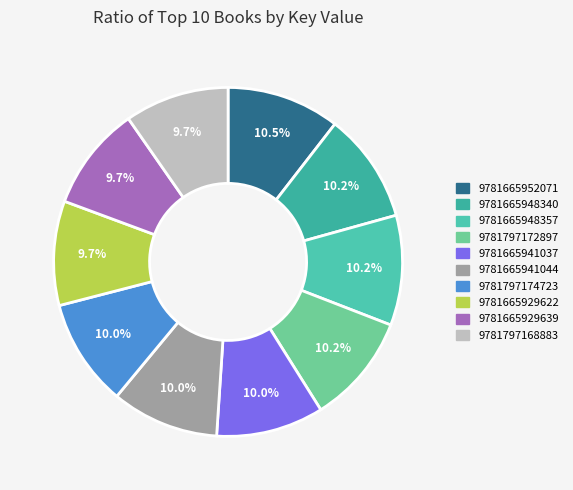

The 9781665948340 slice represents 10% of the pie. True or false?

True